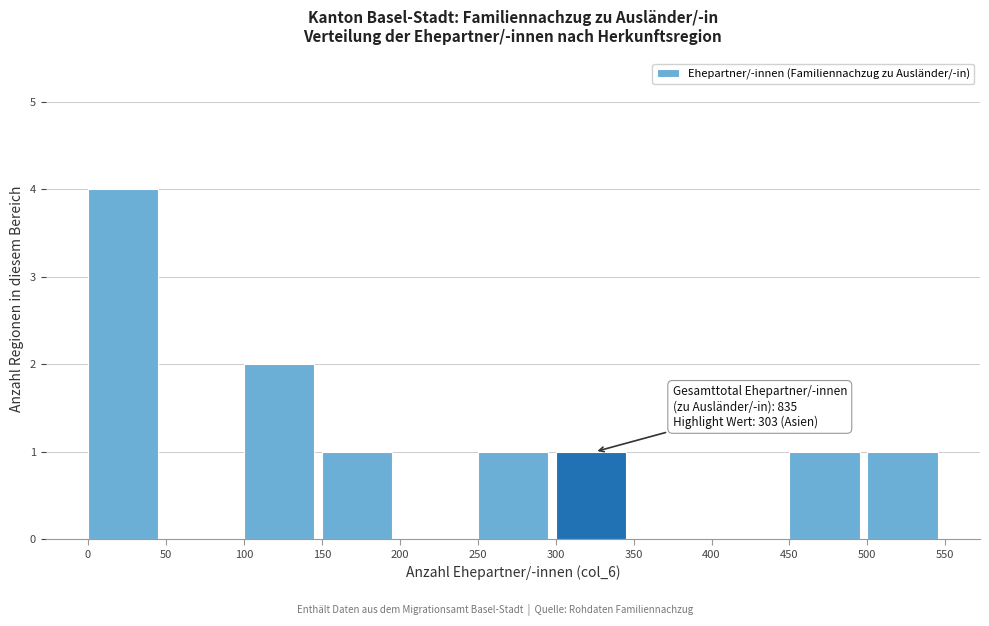

Over which range of the x-axis is the bar tallest?

0 to 50